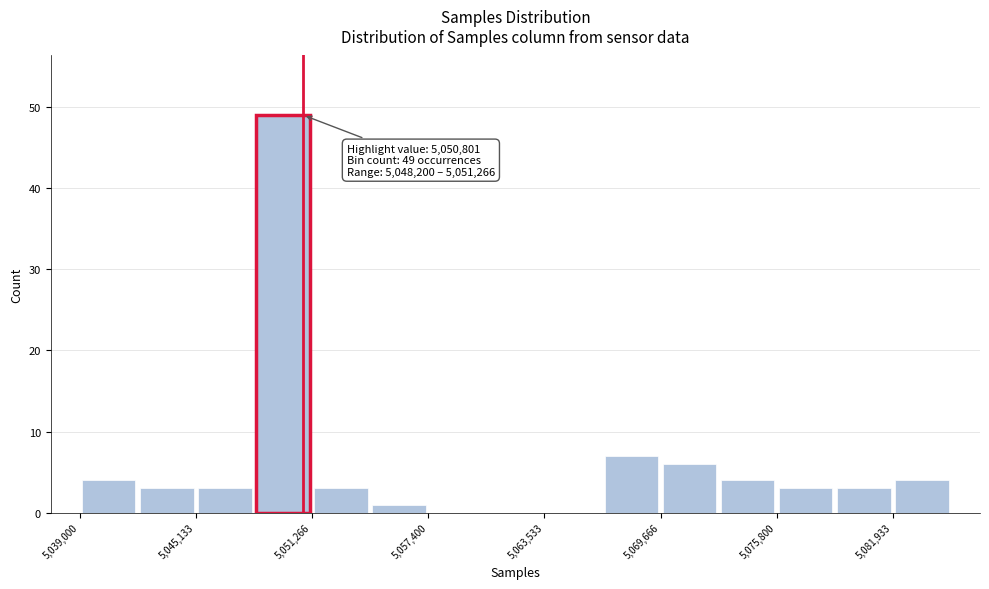

Read against the x-axis, roughly where is the centre of the tallest bar?

5050000